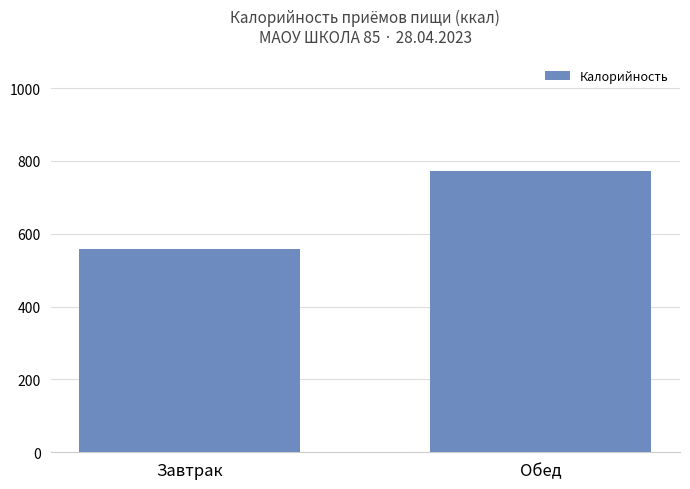

How many bars are there in total?

2